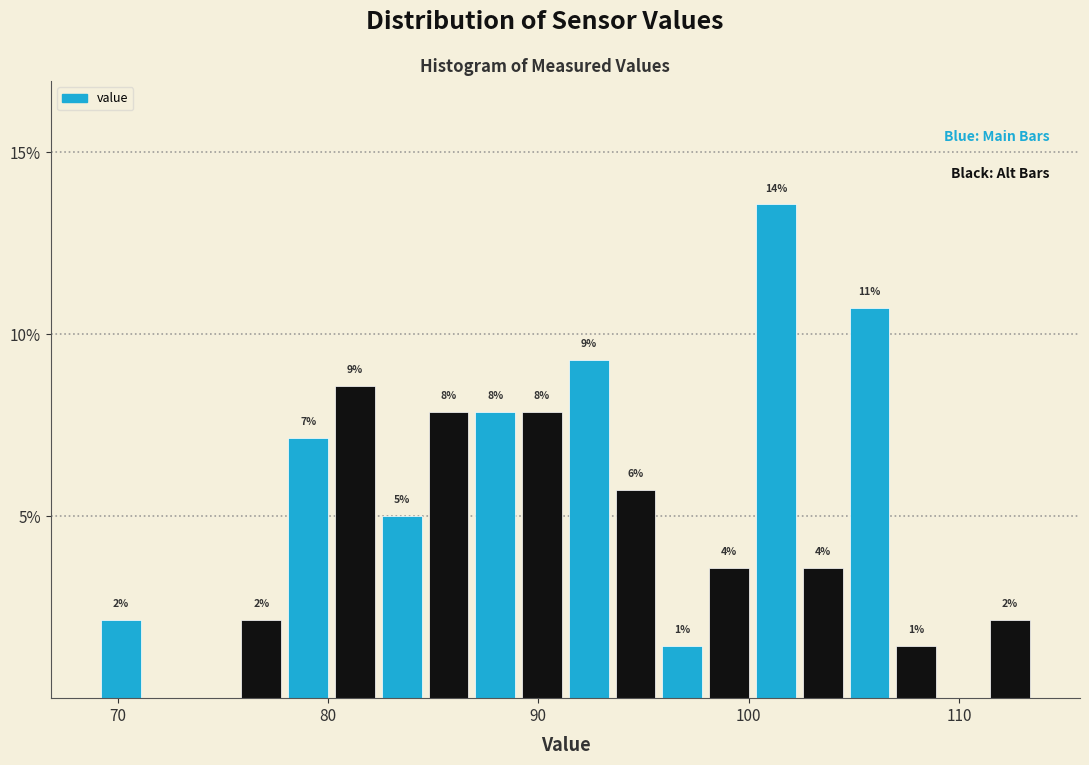

Around what value on the x-axis is the tallest bar? Give the approximate position of its centre, as read against the axis.

101